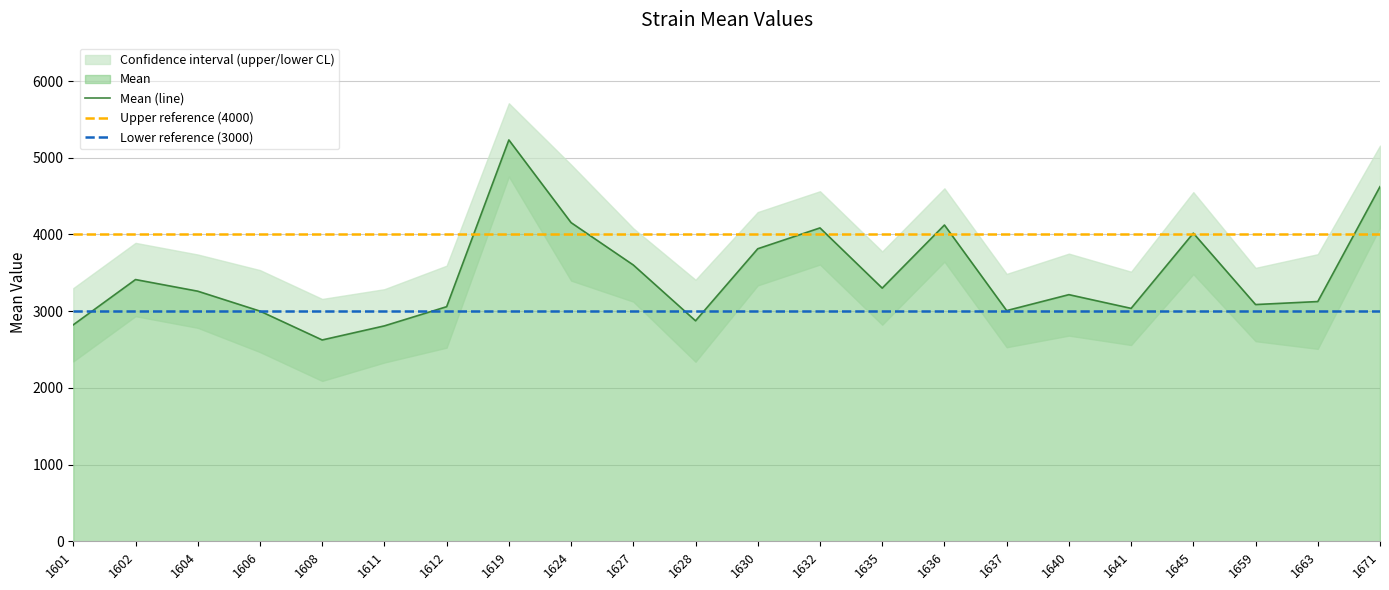

How many categories are shown in the chart?

22